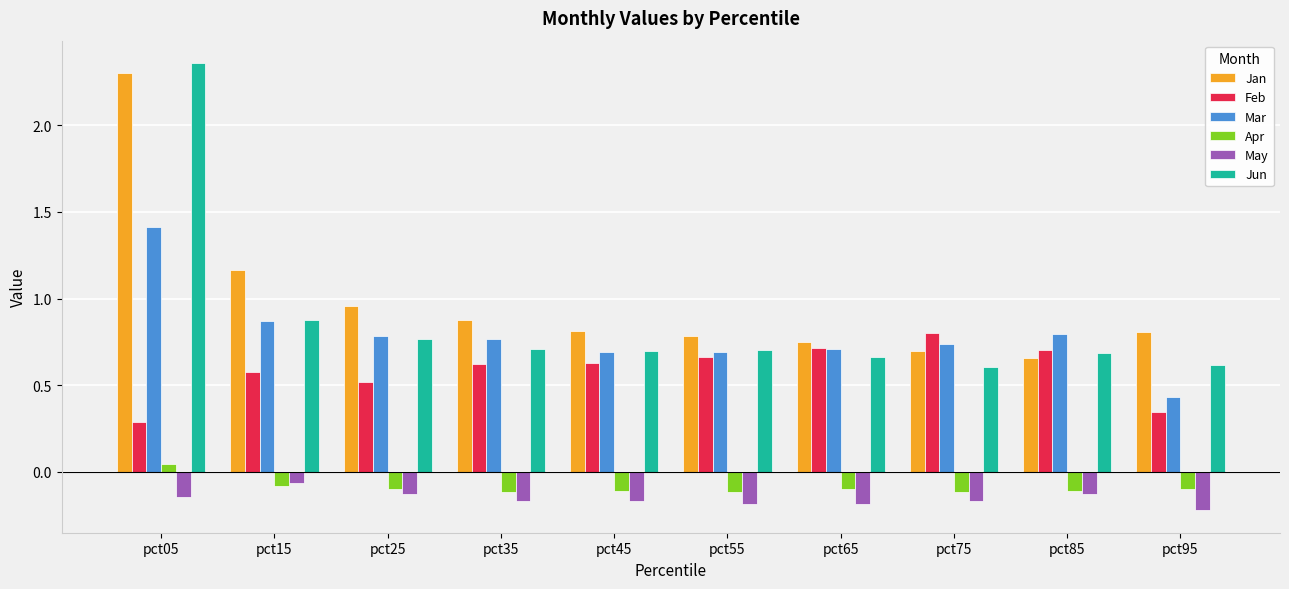

What is the difference between the highest and lowest values at pct25?

1.1